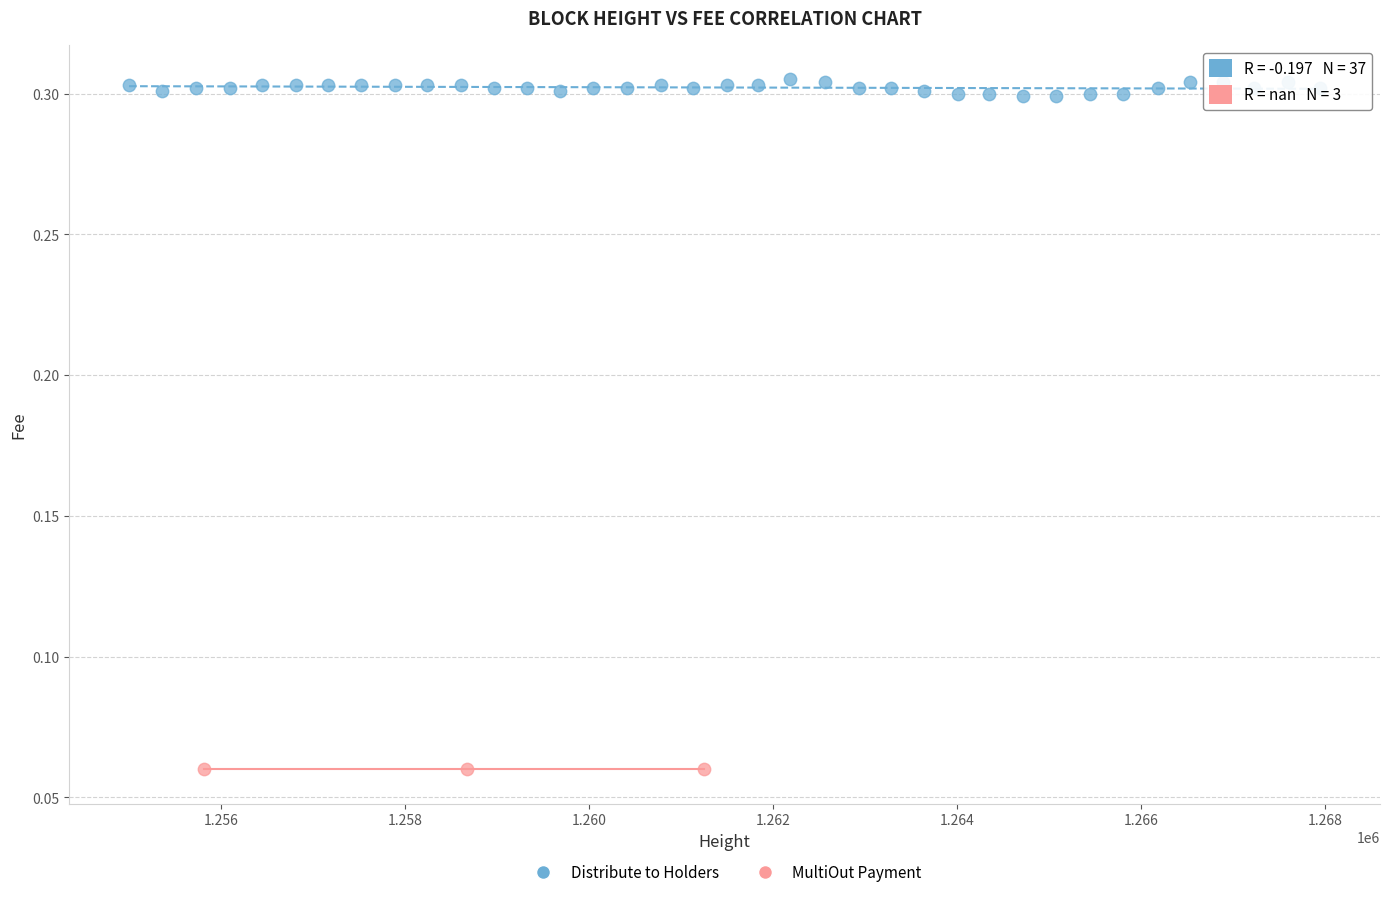

Which series reaches the maximum Y coordinate?

Distribute to Holders